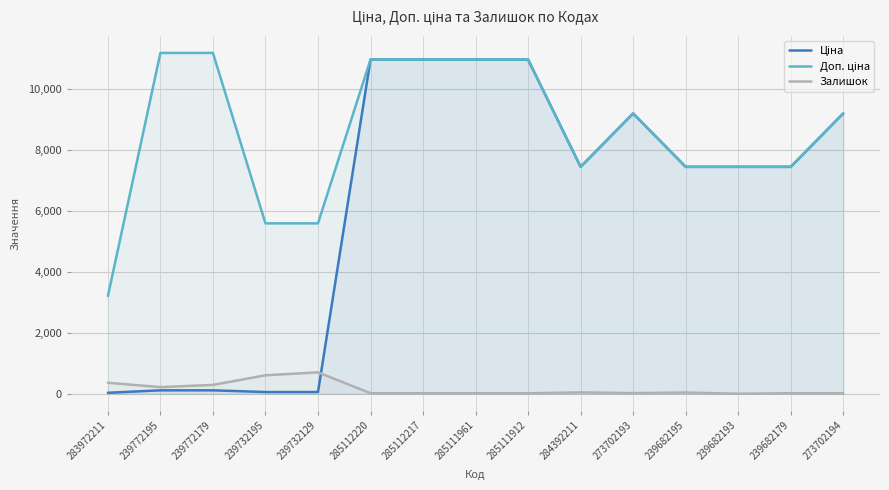

What is the average value of the Доп. ціна series?

8585.3